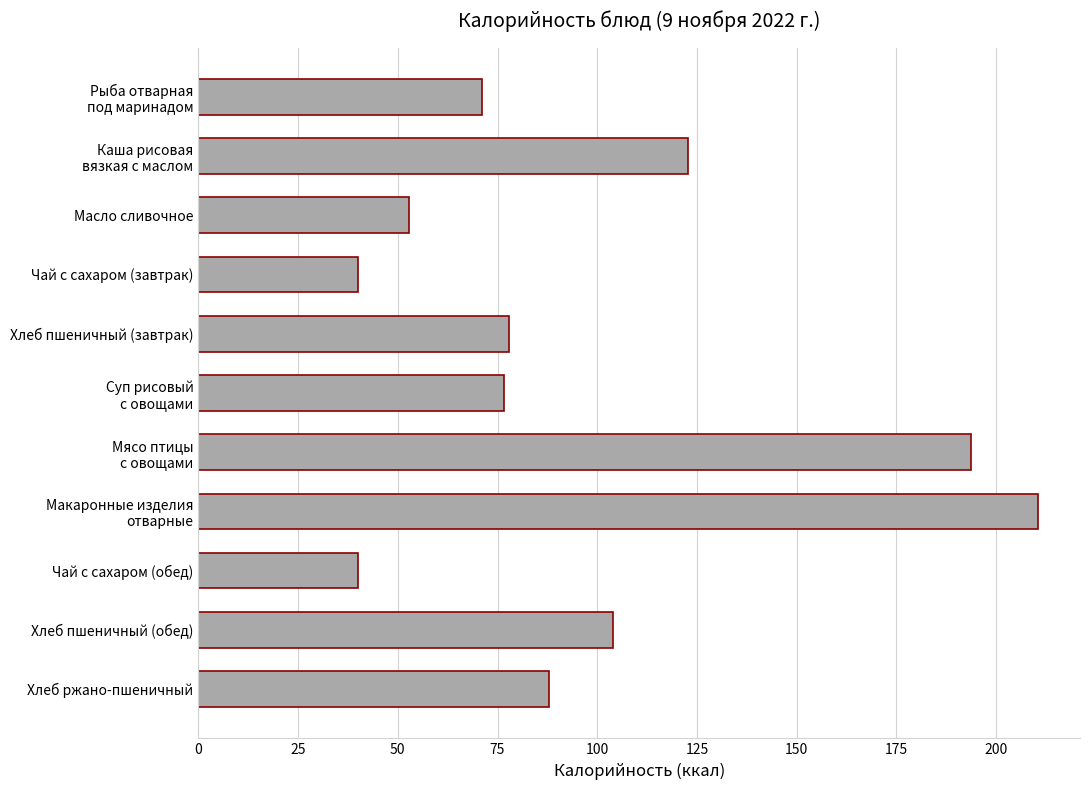

What is the average value?

97.9